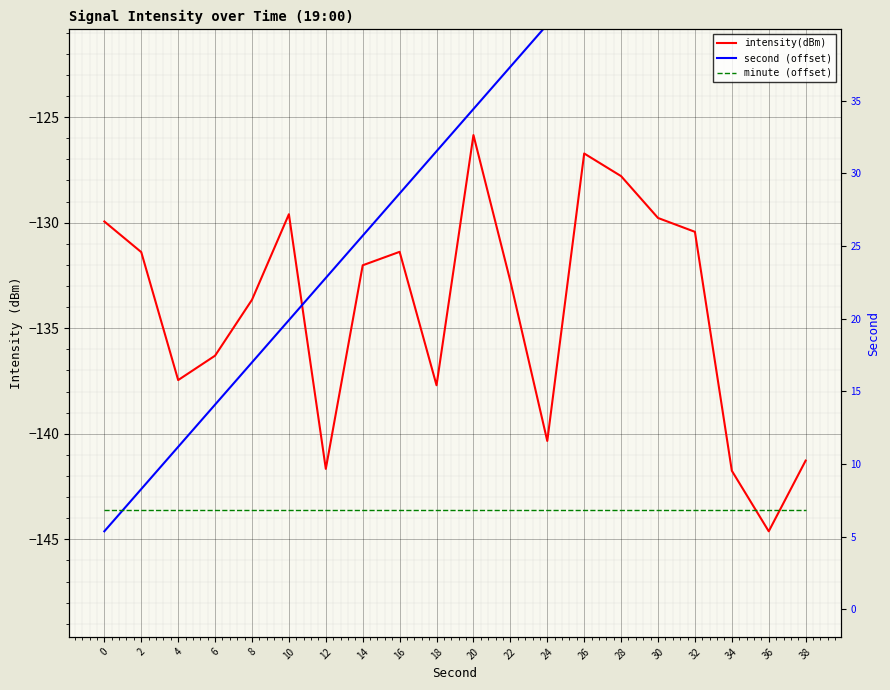

Reading right to left, list all the values displayed in this chart.

intensity(dBm): 38=-141.3	36=-144.6	34=-141.7	32=-130.4	30=-129.8	28=-127.8	26=-126.7	24=-140.3	22=-132.8	20=-125.9	18=-137.7	16=-131.4	14=-132.0	12=-141.7	10=-129.6	8=-133.7	6=-136.3	4=-137.5	2=-131.4	0=-129.9
second (offset): 38=-106.6	36=-108.6	34=-110.6	32=-112.6	30=-114.6	28=-116.6	26=-118.6	24=-120.6	22=-122.6	20=-124.6	18=-126.6	16=-128.6	14=-130.6	12=-132.6	10=-134.6	8=-136.6	6=-138.6	4=-140.6	2=-142.6	0=-144.6
minute (offset): 38=-143.6	36=-143.6	34=-143.6	32=-143.6	30=-143.6	28=-143.6	26=-143.6	24=-143.6	22=-143.6	20=-143.6	18=-143.6	16=-143.6	14=-143.6	12=-143.6	10=-143.6	8=-143.6	6=-143.6	4=-143.6	2=-143.6	0=-143.6